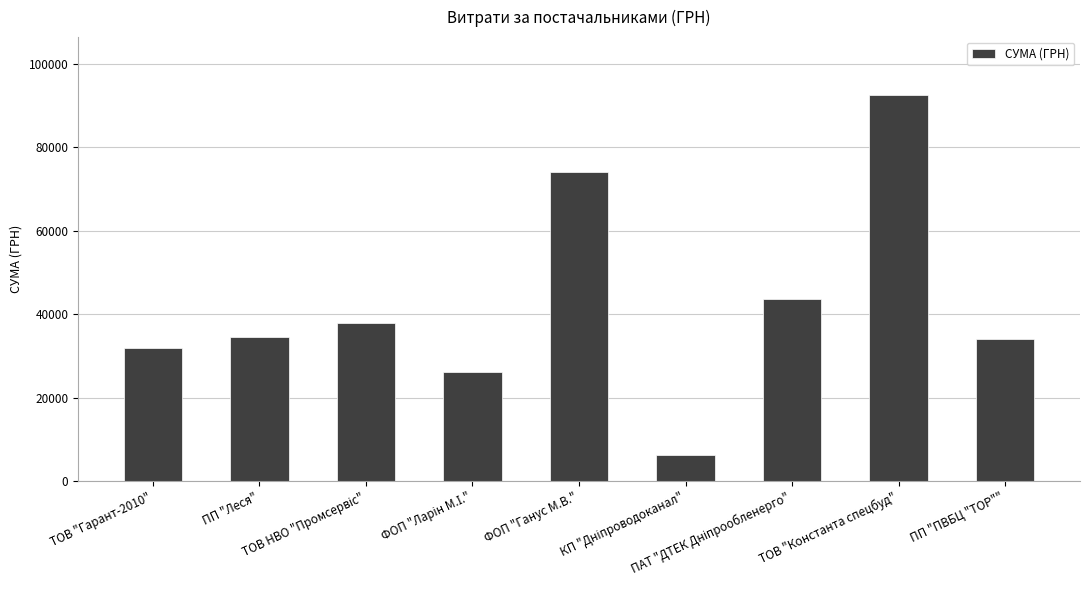

What is the value of the 1st bar from the left?

31852.6